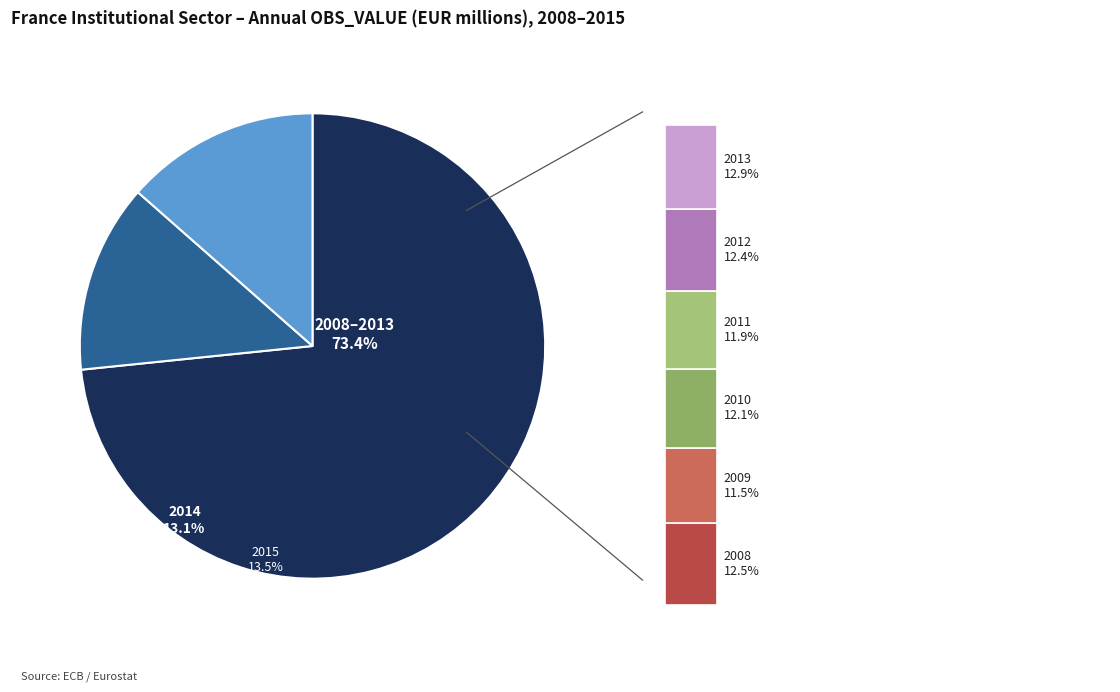

True or false: 2012 accounts for 12% of the total.

True